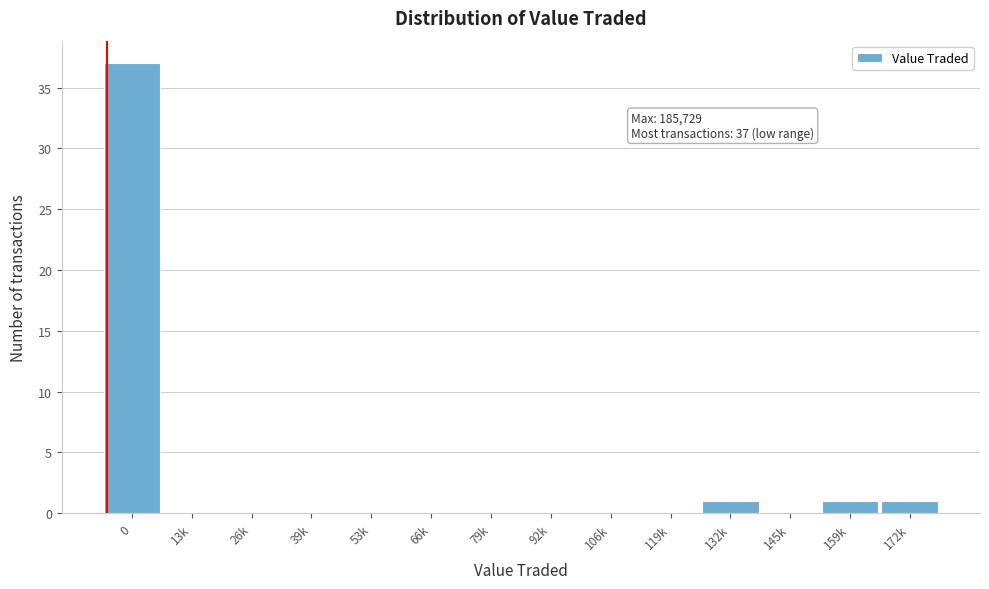

Reading left to right, transcribe all the data shown in this chart.

0=37	13k=0	26k=0	39k=0	53k=0	66k=0	79k=0	92k=0	106k=0	119k=0	132k=1	145k=0	159k=1	172k=1